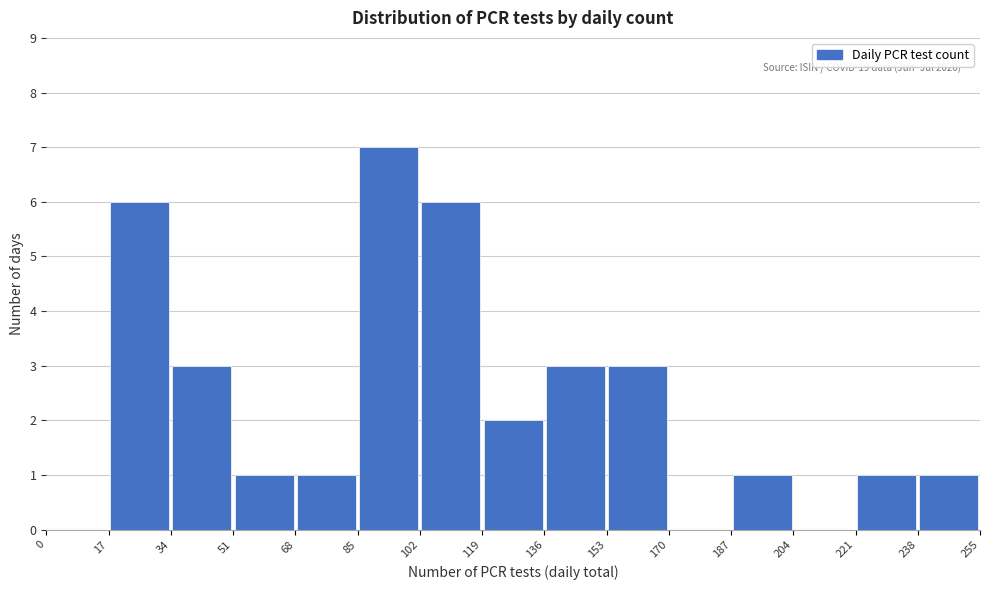

Over which range of the x-axis is the bar tallest?

85 to 102